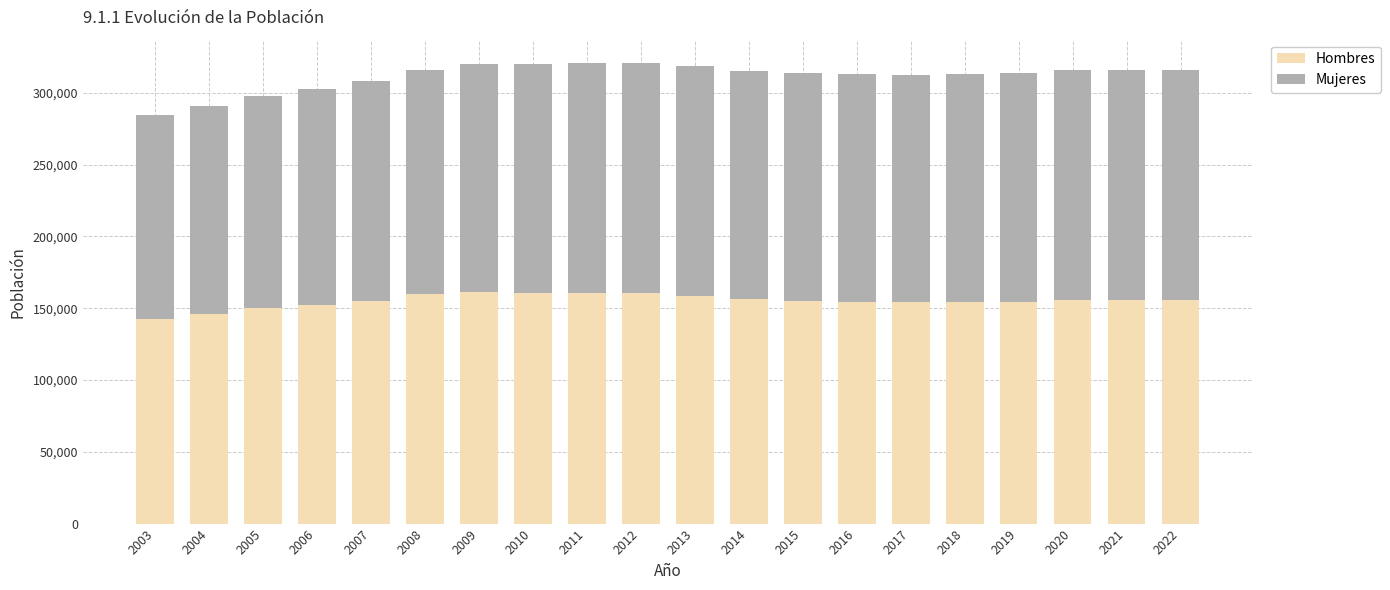

What is the average value of the Hombres series?

155115